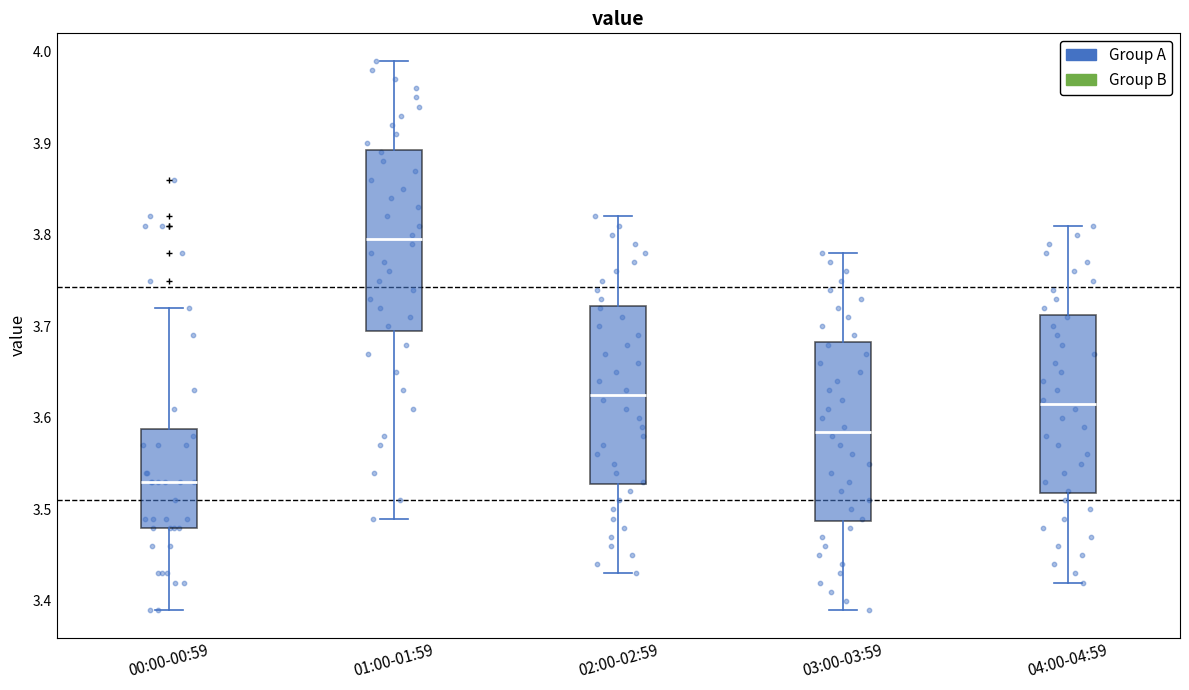

Reading left to right, transcribe this box plot: for each box, give where its median line is, the range the box spans, and where its two whiskers end, as read against the y-axis. The values are not printed on the chart, so give them approximately, as read against the axis.

00:00-00:59: median 3.53, box 3.48 to 3.59, whiskers 3.39 to 3.72
01:00-01:59: median 3.80, box 3.70 to 3.89, whiskers 3.49 to 3.99
02:00-02:59: median 3.63, box 3.53 to 3.72, whiskers 3.43 to 3.82
03:00-03:59: median 3.59, box 3.49 to 3.68, whiskers 3.39 to 3.78
04:00-04:59: median 3.62, box 3.52 to 3.71, whiskers 3.42 to 3.81